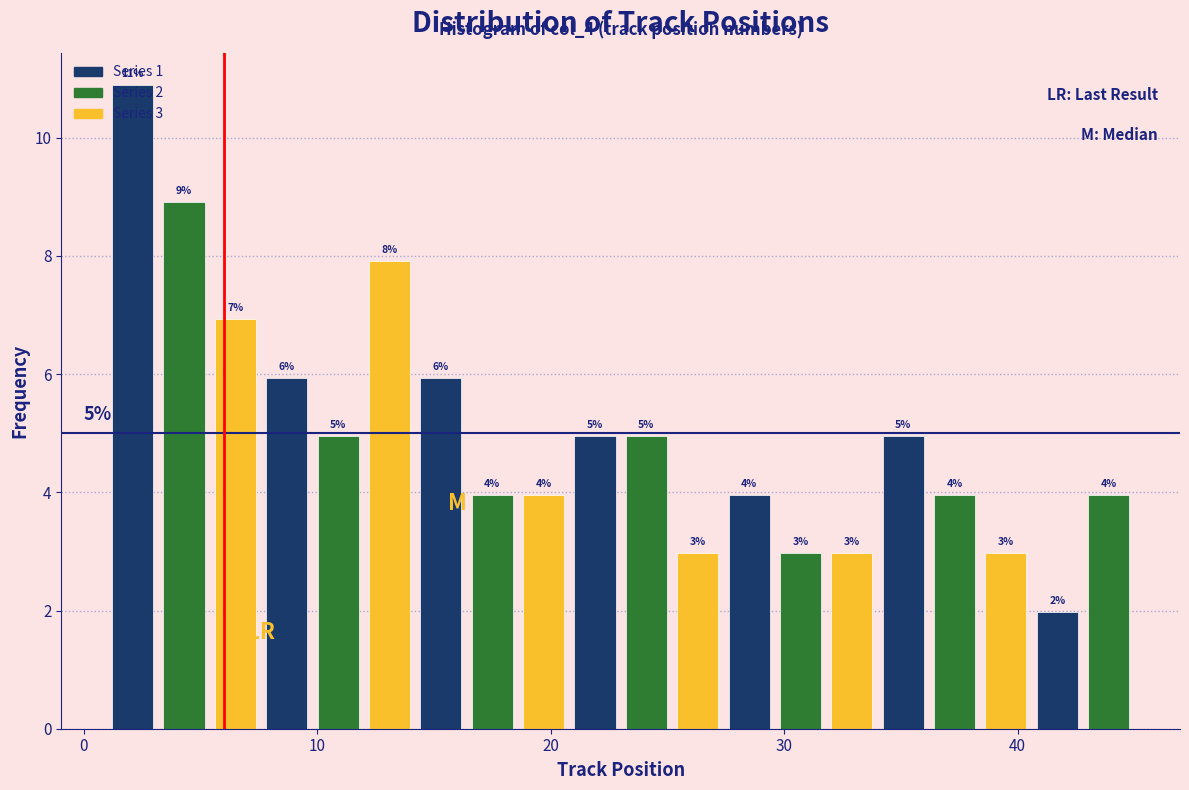

Around what value on the x-axis is the tallest bar? Give the approximate position of its centre, as read against the axis.

2